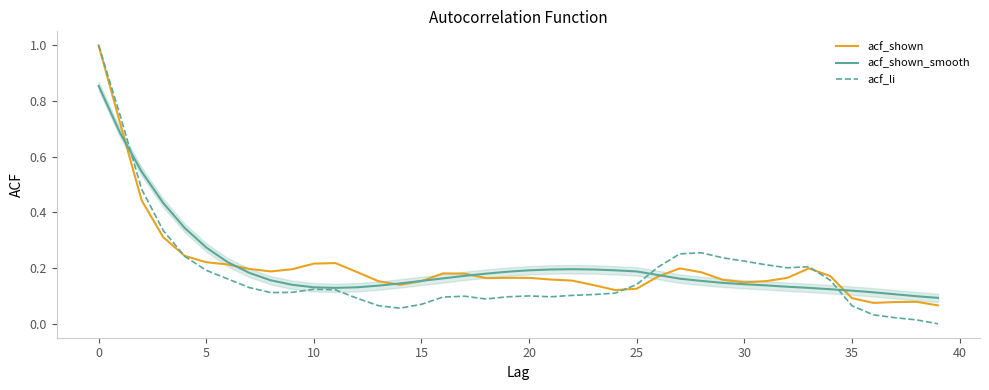

What is the average value of the acf_shown_smooth series?

0.2